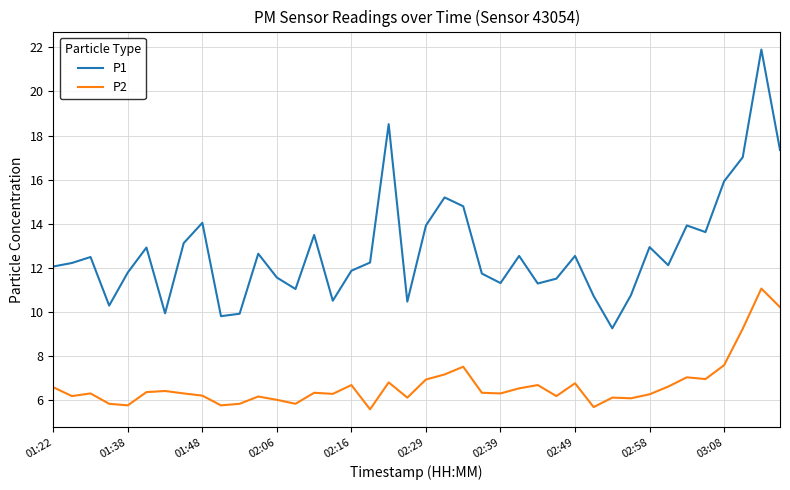

How many interior local valleys does the P1 series have?

11